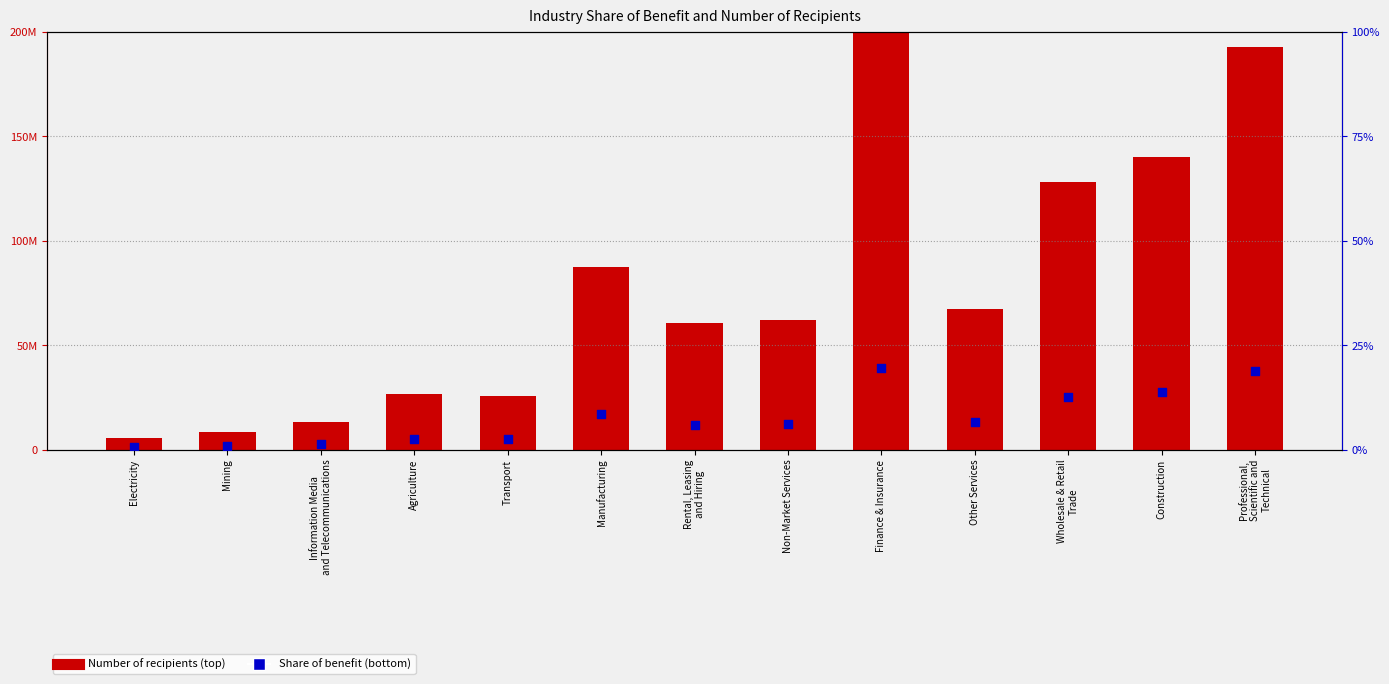

Is the value of Number of recipients (top) at Mining greater than the value of Share of benefit (bottom) at Rental, Leasing
and Hiring?

Yes